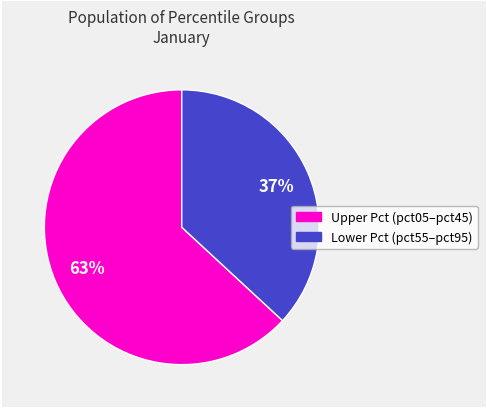

To the nearest percent, what is the difference between the largest and smallest slice percentages?

26%